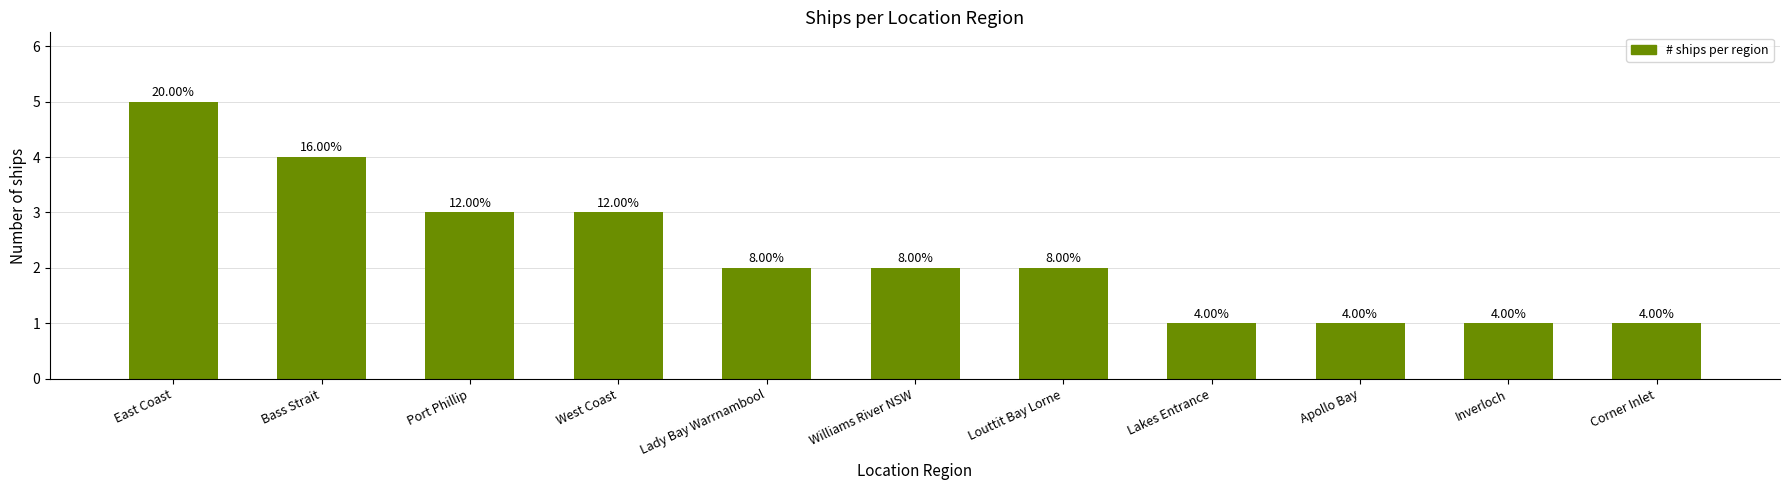

The value at Lakes Entrance is 2. True or false?

False